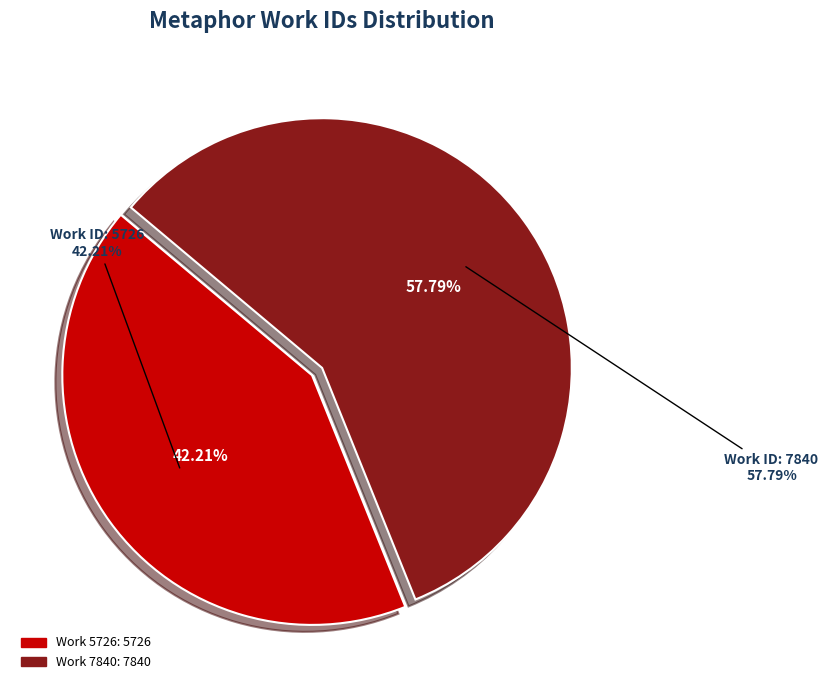

To the nearest percent, what percentage of the pie is Whelm'd with such violence of woe (work 7840)?

58%